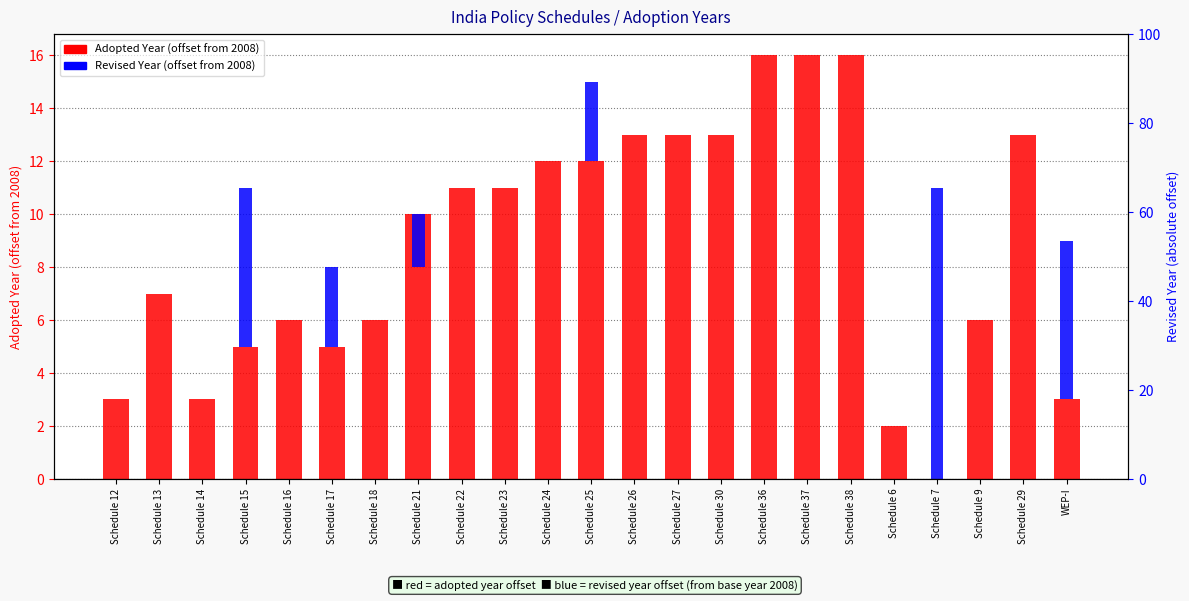

Which has a higher value, Schedule 12 or Schedule 27?

Schedule 27